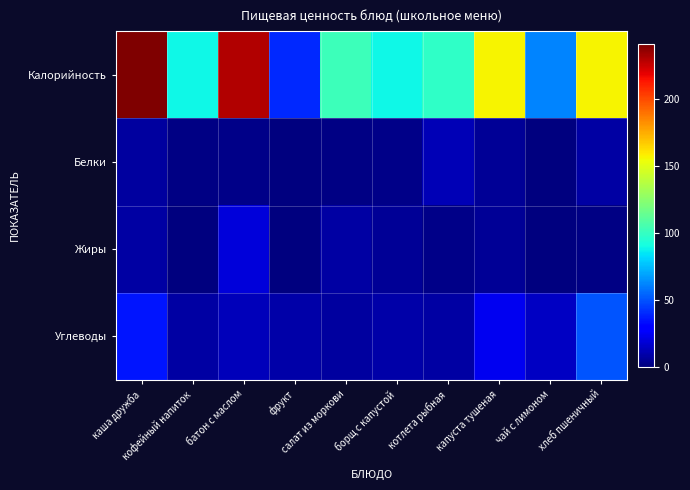

At кофейный напиток, list the series in order from largest to smallest.

Калорийность, Углеводы, Белки, Жиры